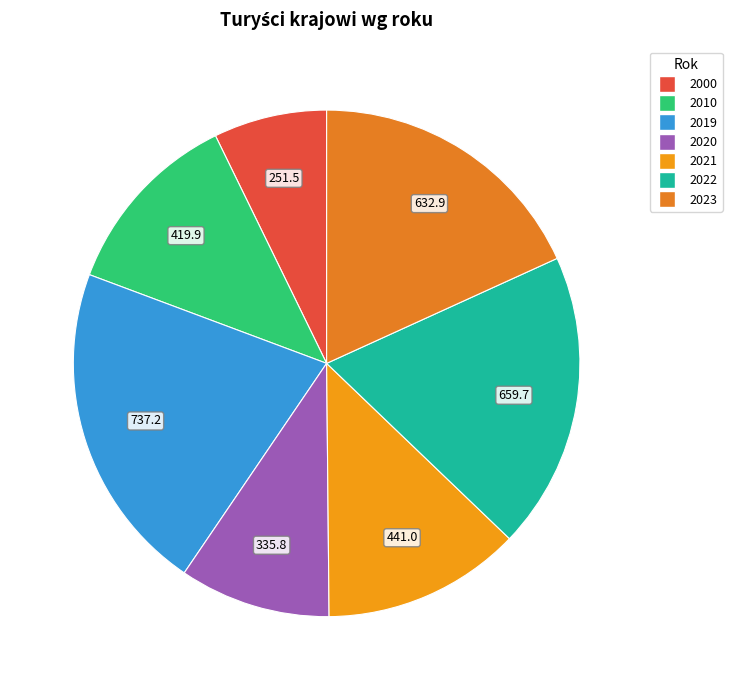

To the nearest percent, what is the combined percentage of 2023 and 2010?

30%